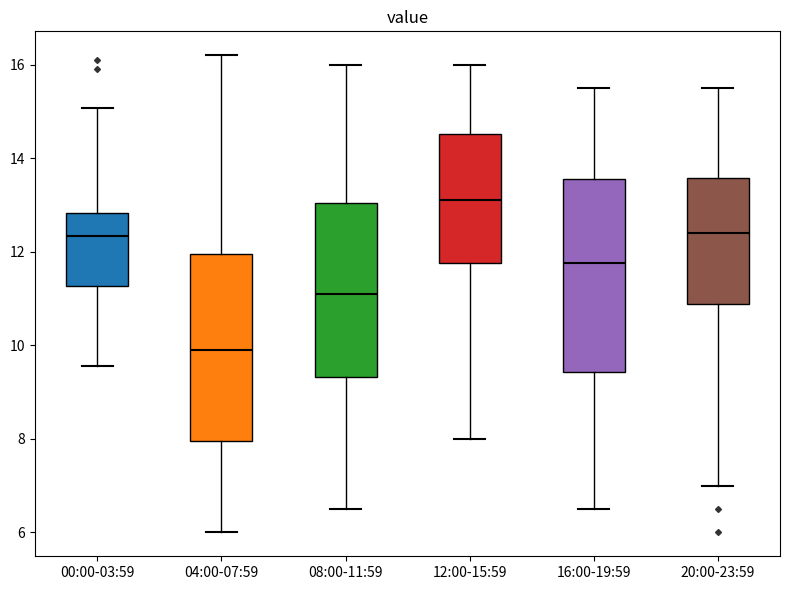

Where does the upper whisker of the box for 04:00-07:59 end on the y-axis? The values are not printed on the chart, so give them approximately, as read against the axis.

16.2